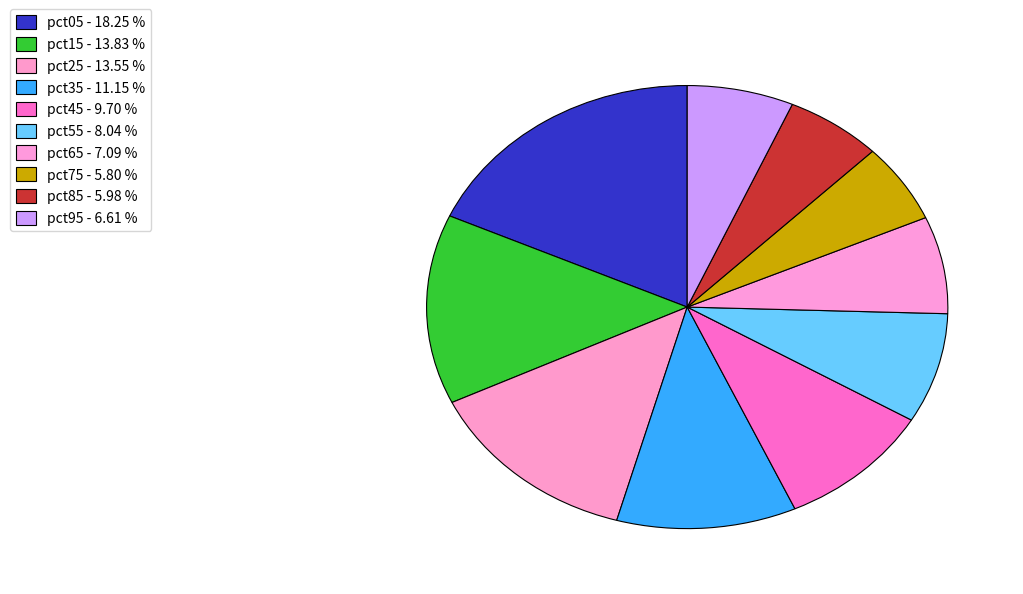

Does pct55 represent more than half of the total?

No